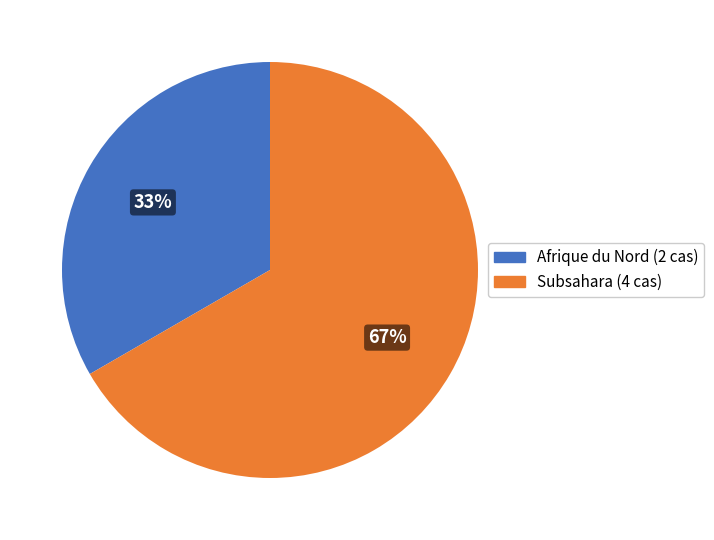

Is there a majority slice in this chart?

Yes